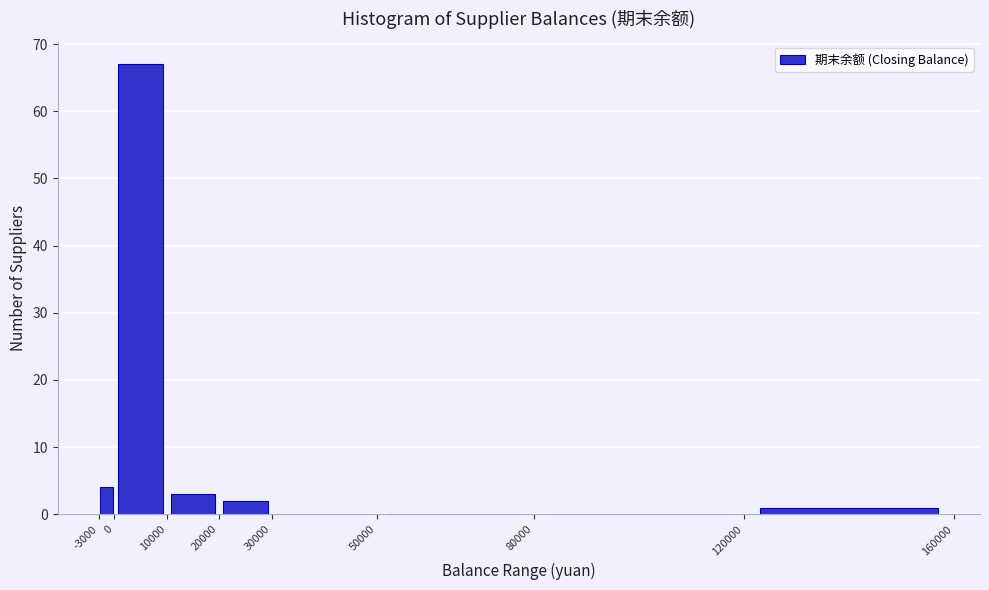

Over which range of the x-axis is the bar tallest?

0 to 10000